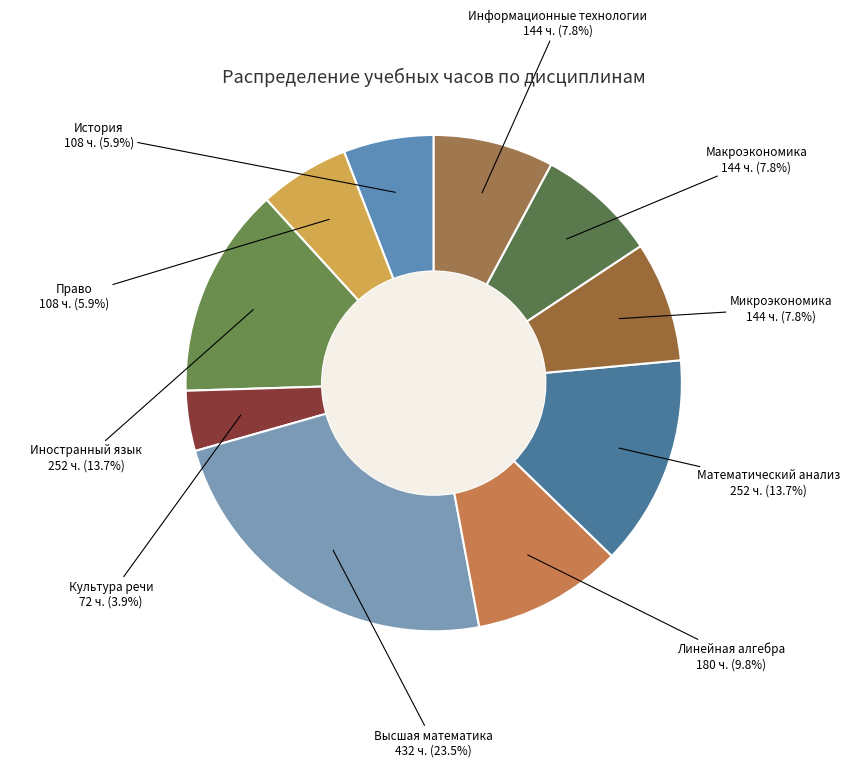

Does Макроэкономика represent more than half of the total?

No